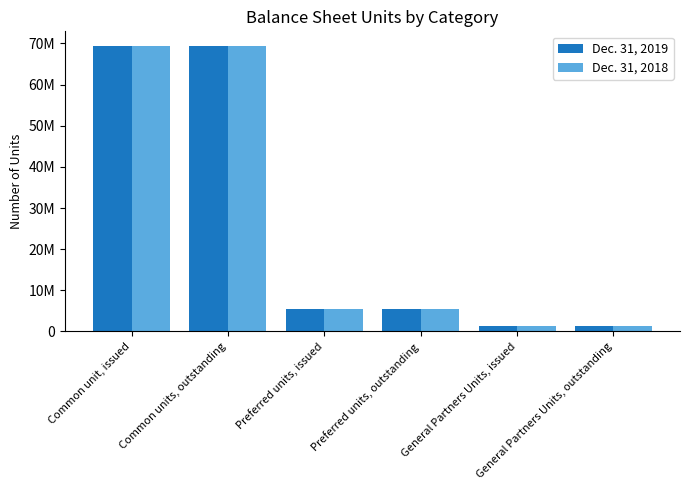

Reading left to right, list all the values displayed in this chart.

Dec. 31, 2019: Common unit, issued=69301636	Common units, outstanding=69301636	Preferred units, issued=5520000	Preferred units, outstanding=5520000	General Partners Units, issued=1436391	General Partners Units, outstanding=1436391
Dec. 31, 2018: Common unit, issued=69455364	Common units, outstanding=69455364	Preferred units, issued=5520000	Preferred units, outstanding=5520000	General Partners Units, issued=1436391	General Partners Units, outstanding=1436391